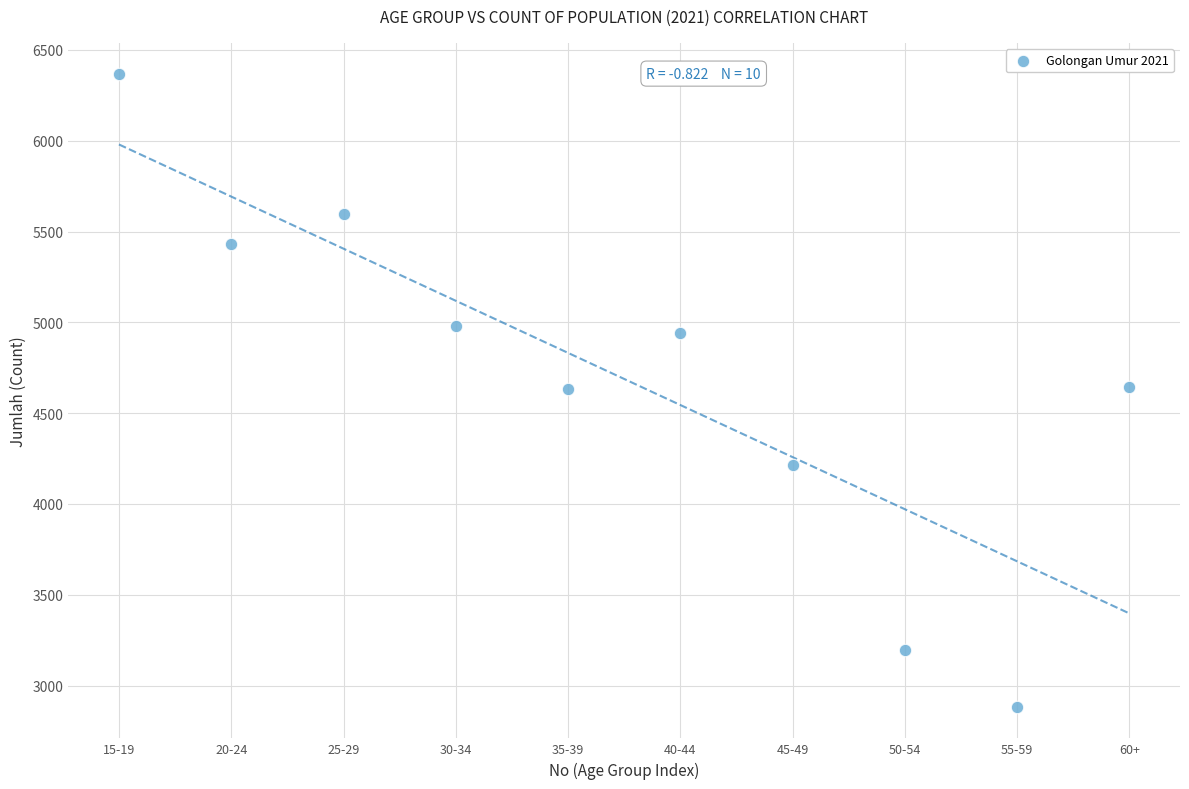

What is the range of Y values (max minus min)?

3482